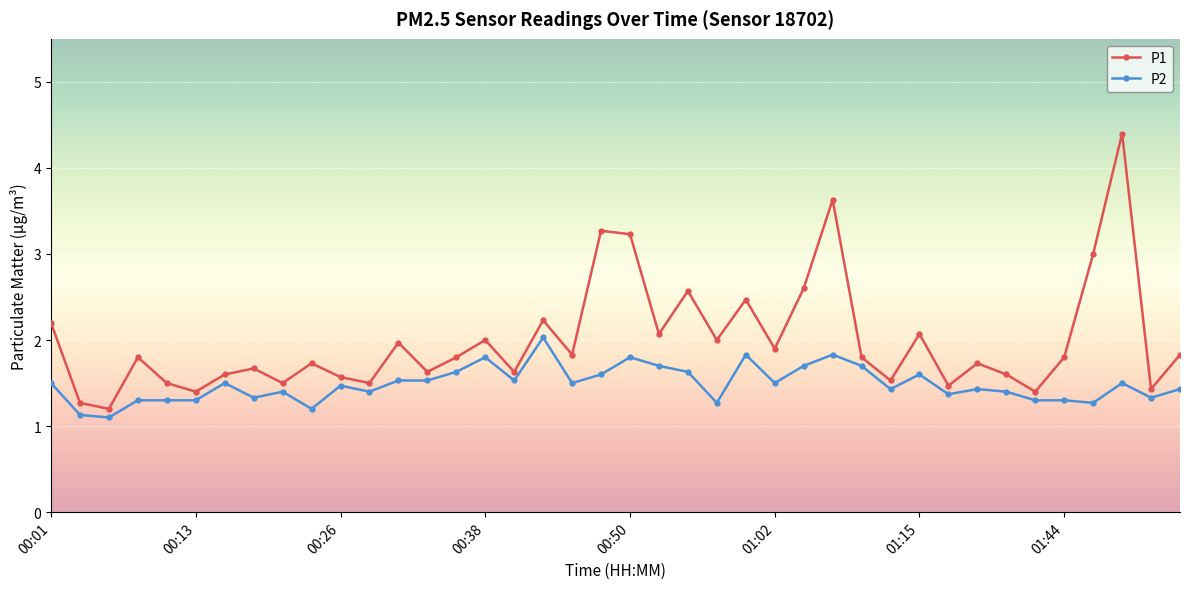

List the series in order of their peak value, highest first.

P1, P2